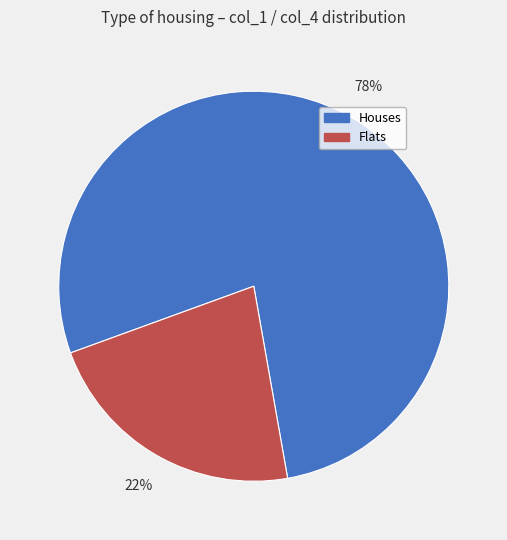

Between Houses and Flats, which is larger?

Houses